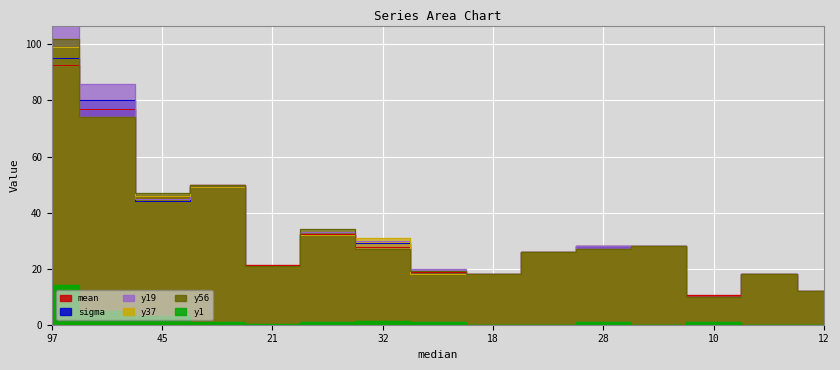

What is the sum of the y56 values at 21 and 97?

123.0